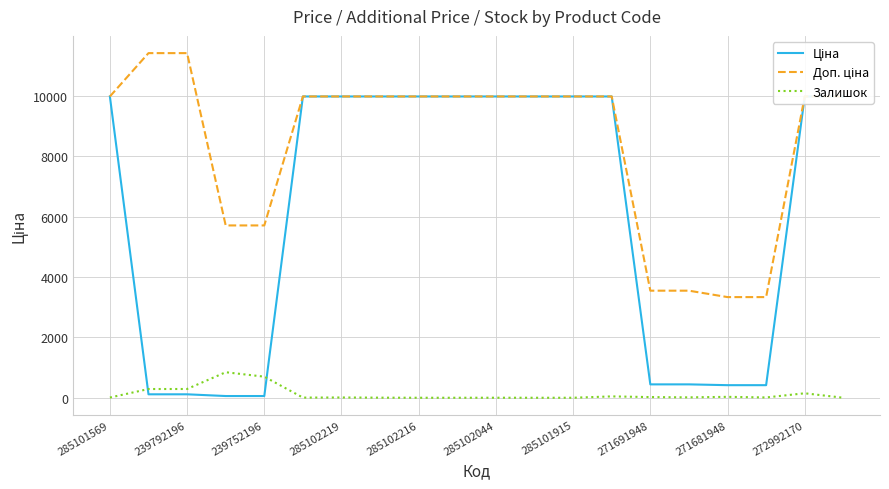

What is the sum of all Залишок values?

2415.0